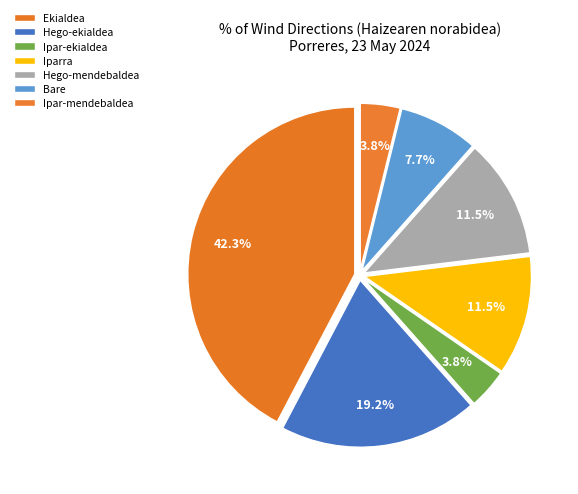

Does Bare represent more than half of the total?

No